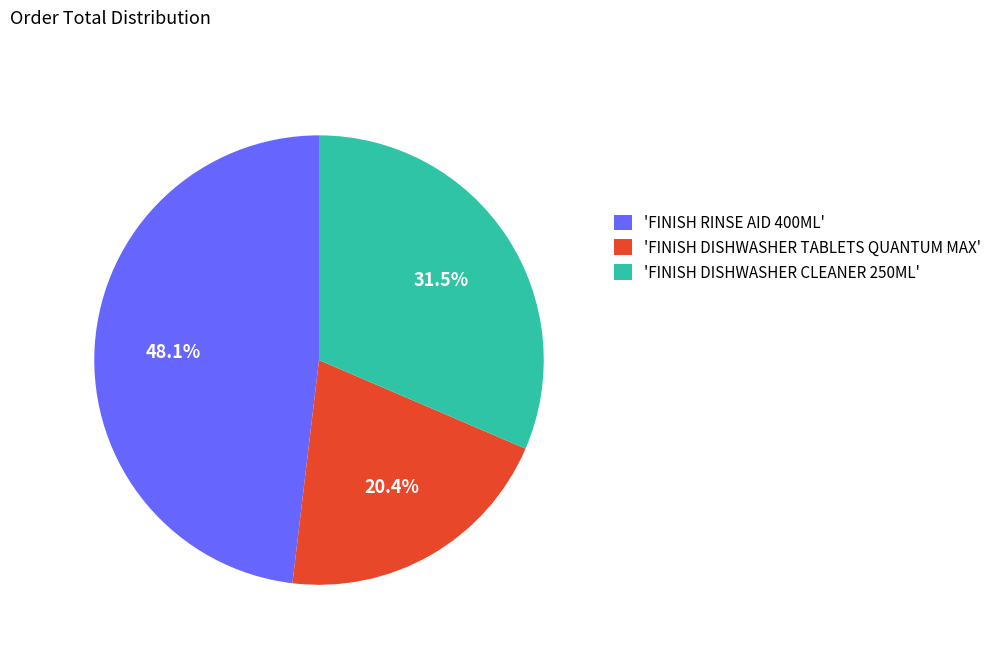

What is the smallest slice in the pie chart?

'FINISH DISHWASHER TABLETS QUANTUM MAX'